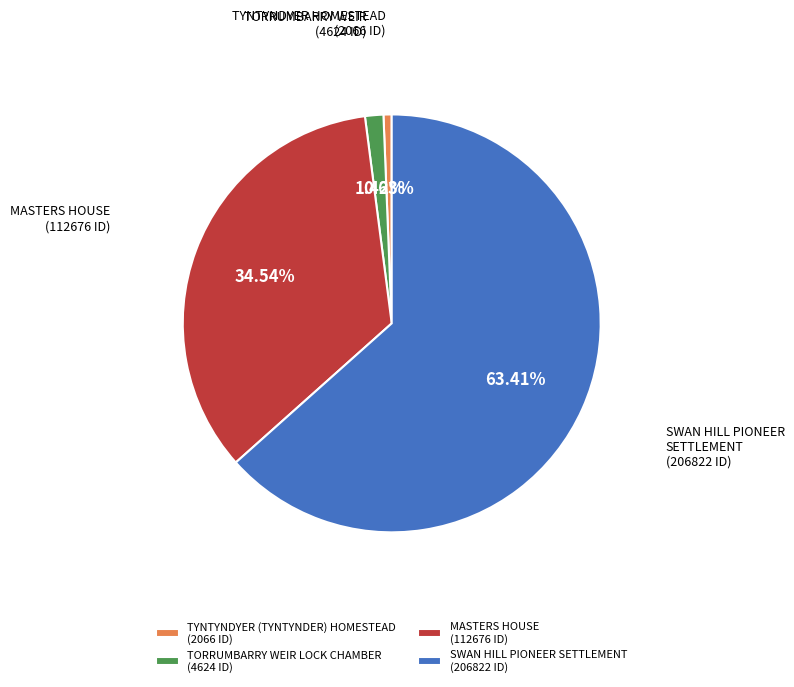

Count the number of slices in the pie.

4